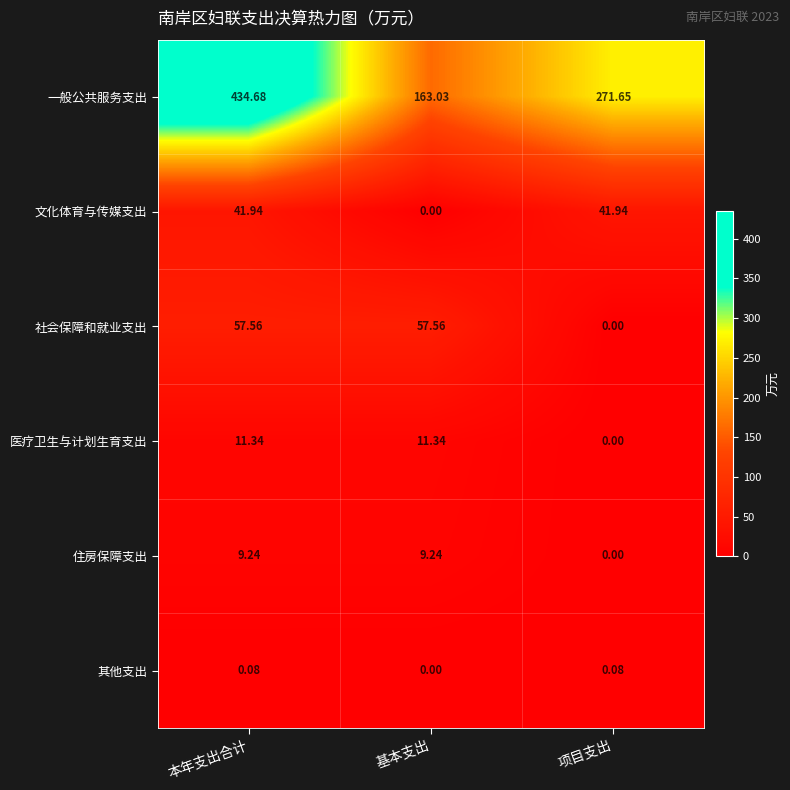

Between 基本支出 and 项目支出, which series saw the biggest shift?

一般公共服务支出